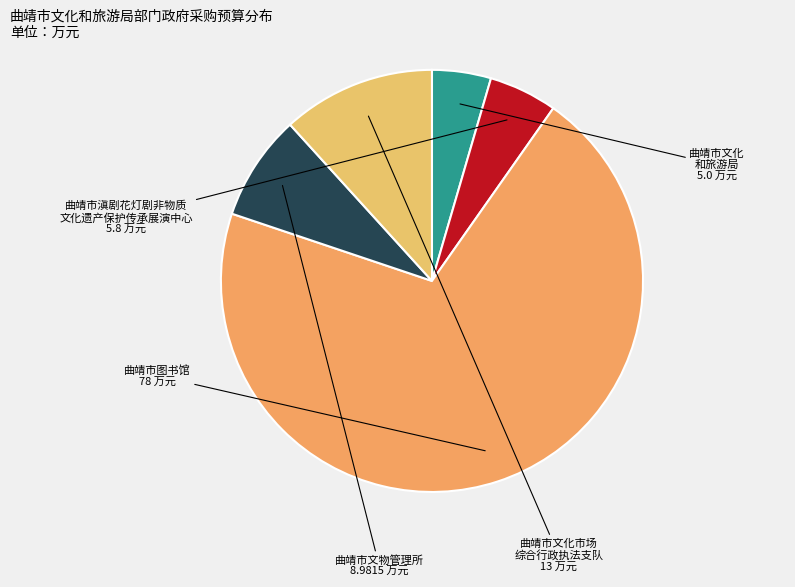

Which category accounts for the majority?

曲靖市图书馆